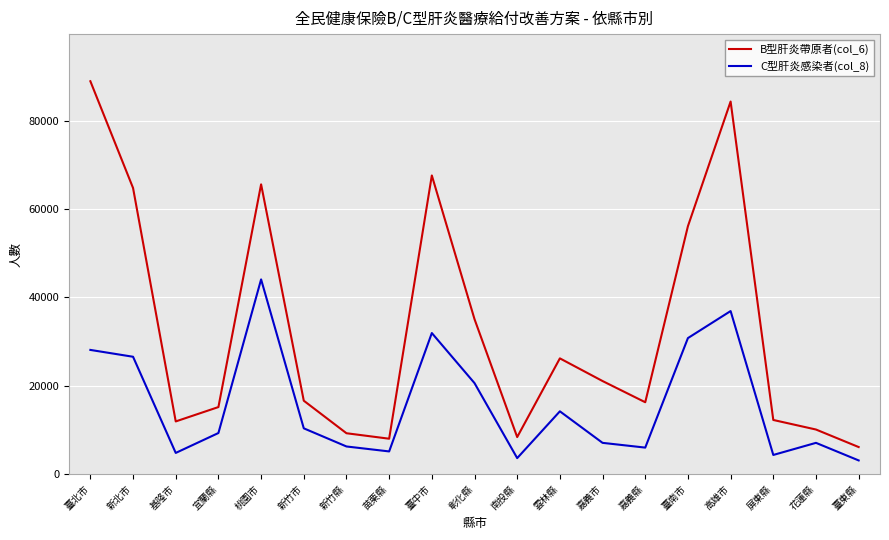

What is the smallest value displayed?

3065